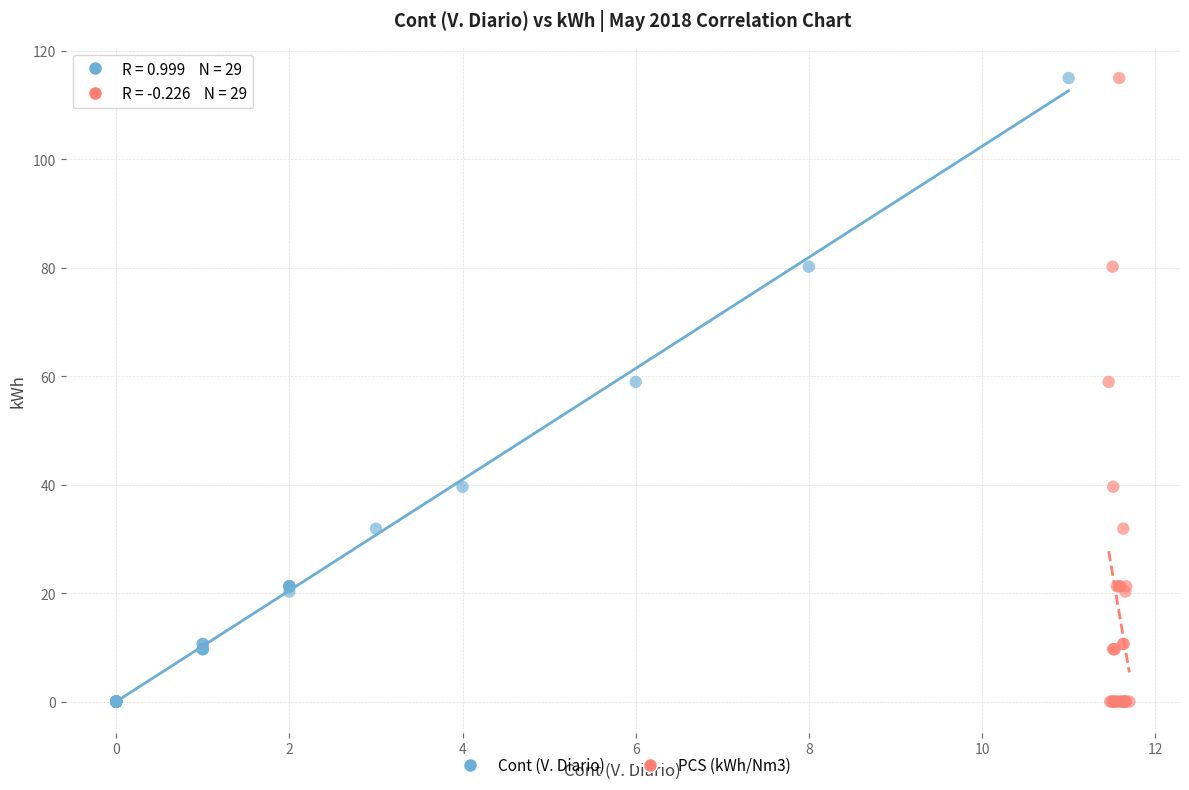

What are all the series names shown in the legend?

Cont (V. Diario), PCS (kWh/Nm3)